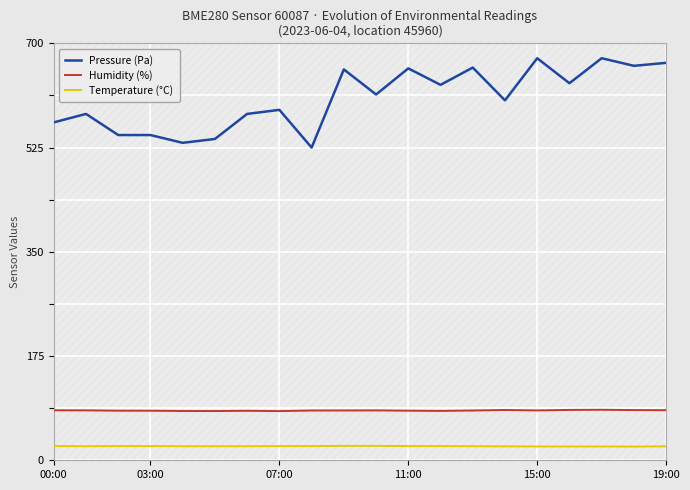

Is the value of Pressure (Pa) at 00:00 greater than the value of Humidity (%) at 10?

Yes